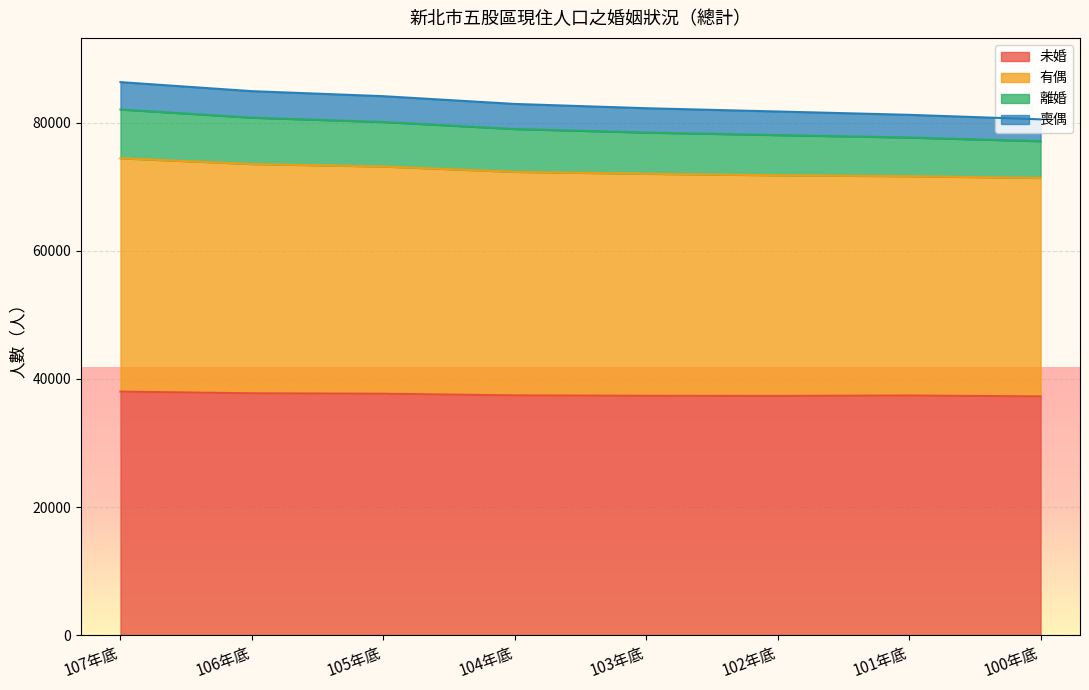

What is the maximum value for 未婚?

38019